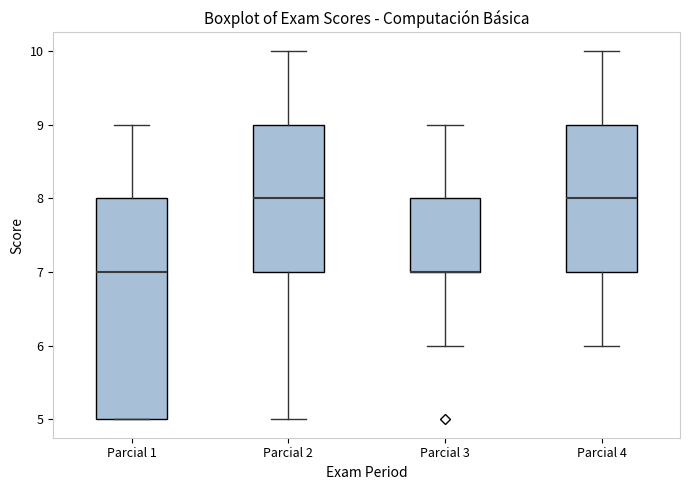

Where does the lower whisker of the box for Parcial 4 end on the y-axis? The values are not printed on the chart, so give them approximately, as read against the axis.

6